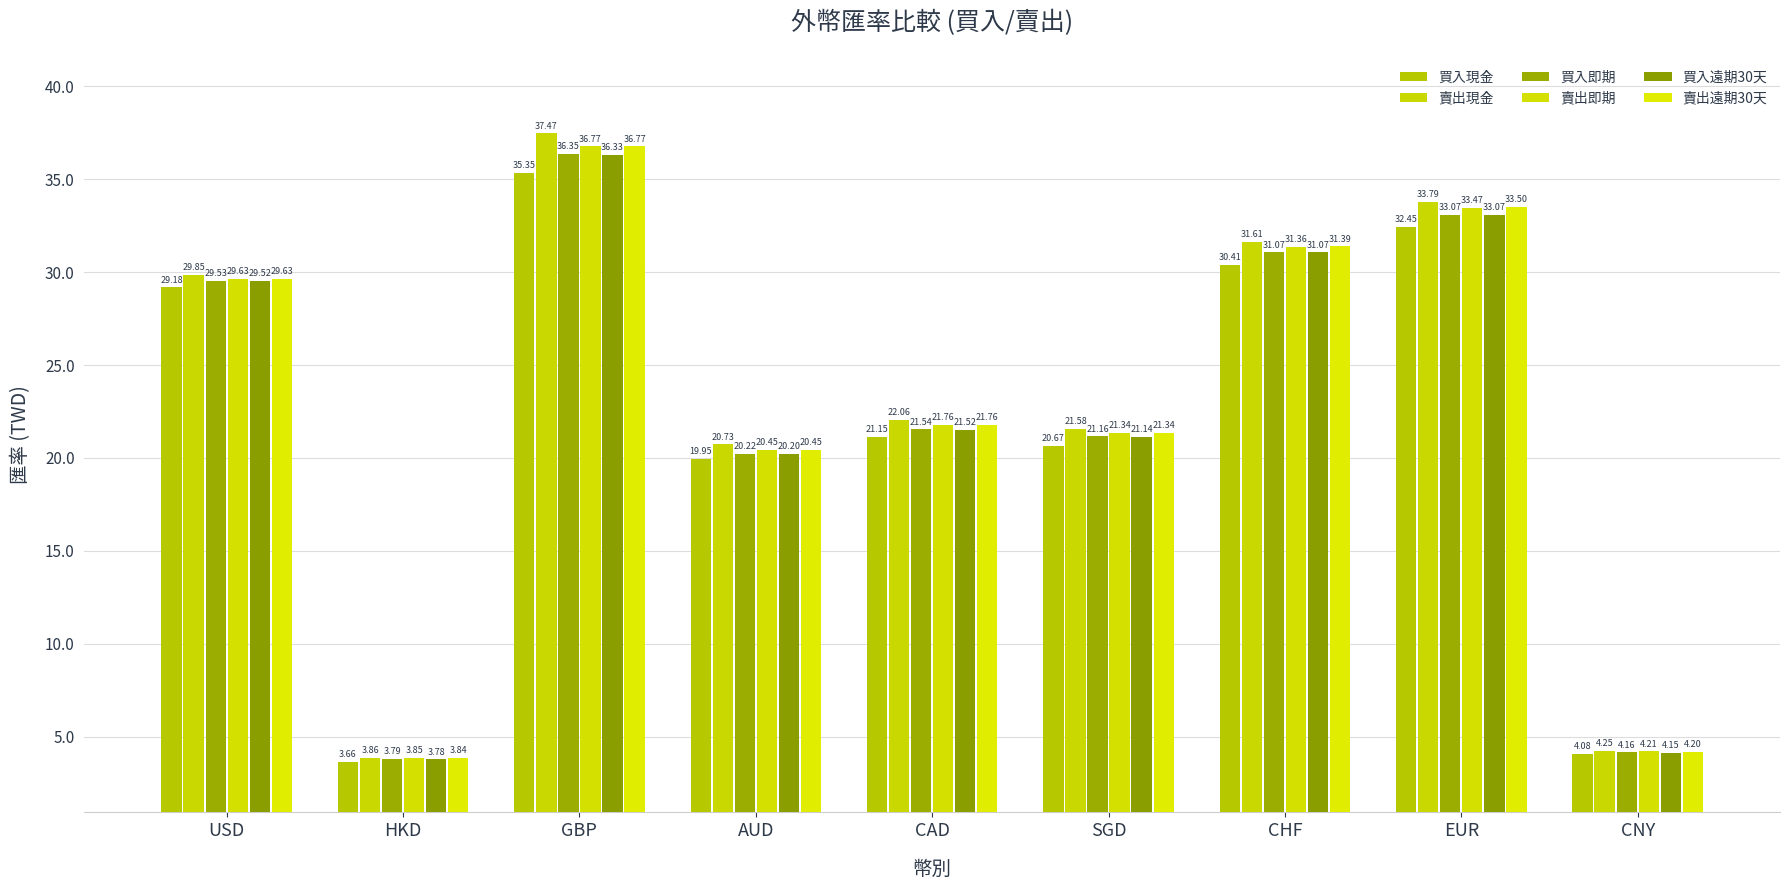

What is the spread (max minus min) of values at CNY?

0.2